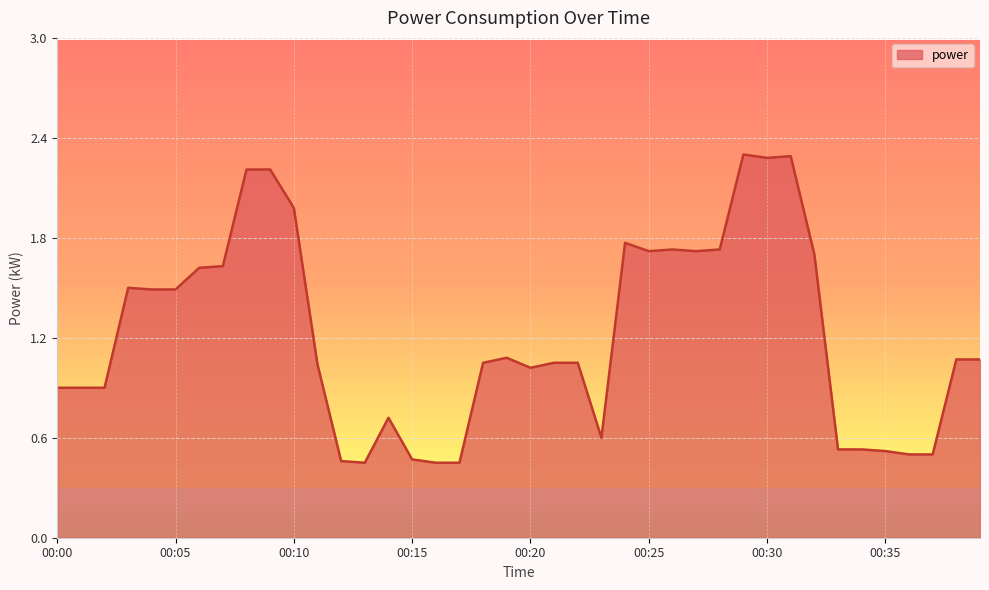

What is the maximum value shown in the chart?

2.3